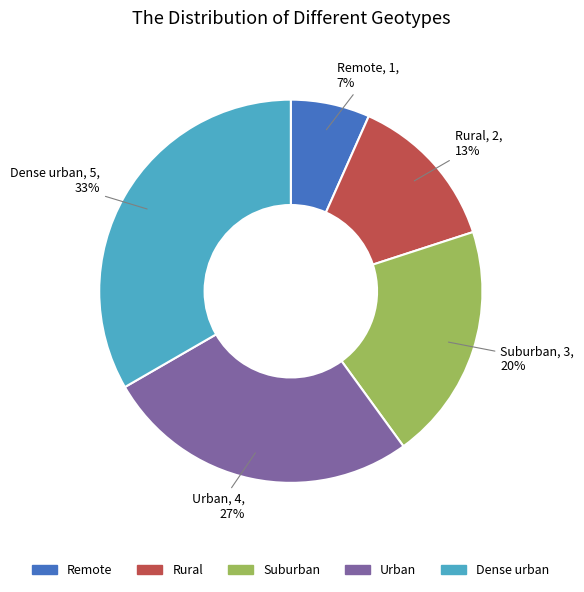

To the nearest percent, what percentage of the pie is Suburban?

20%